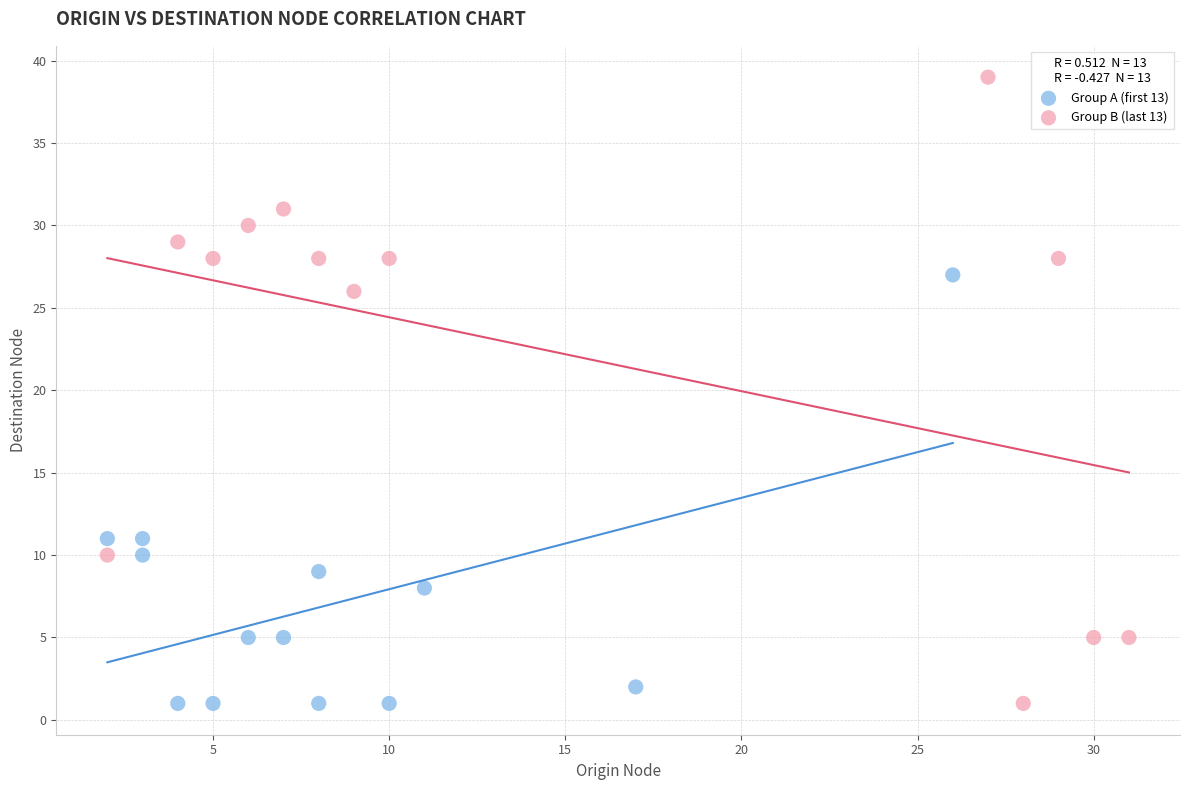

Which series reaches the maximum Y coordinate?

Group B (last 13)